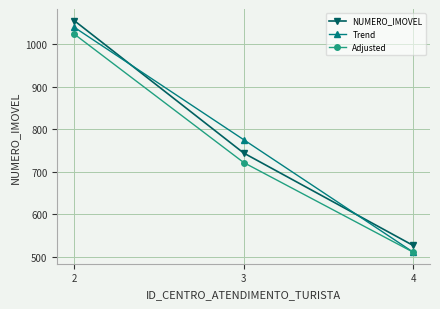

At which label does NUMERO_IMOVEL reach its minimum?

4